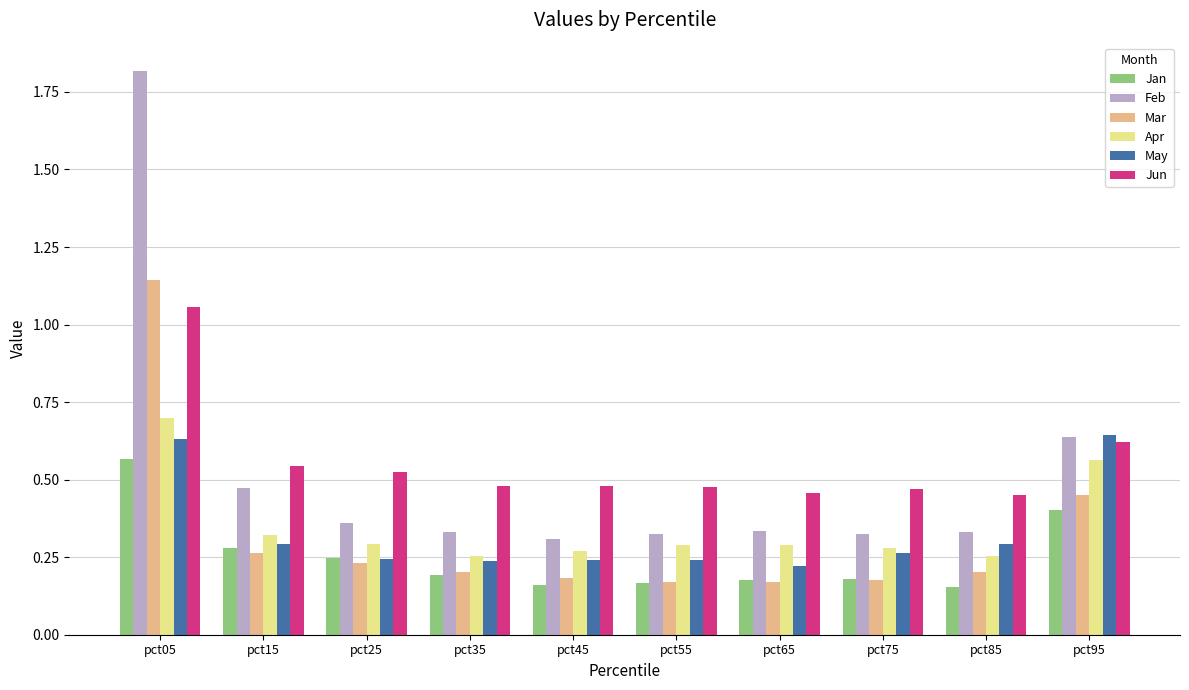

Rank the series by their maximum value, from lowest to highest.

Jan, May, Apr, Jun, Mar, Feb